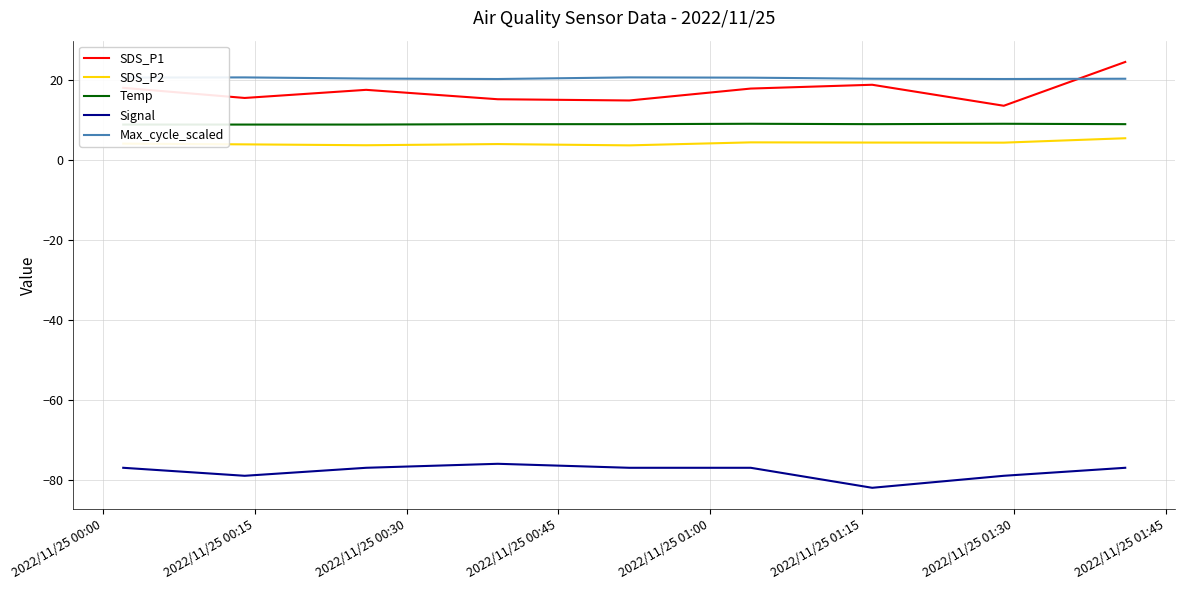

What is the minimum value for Signal?

-82.0